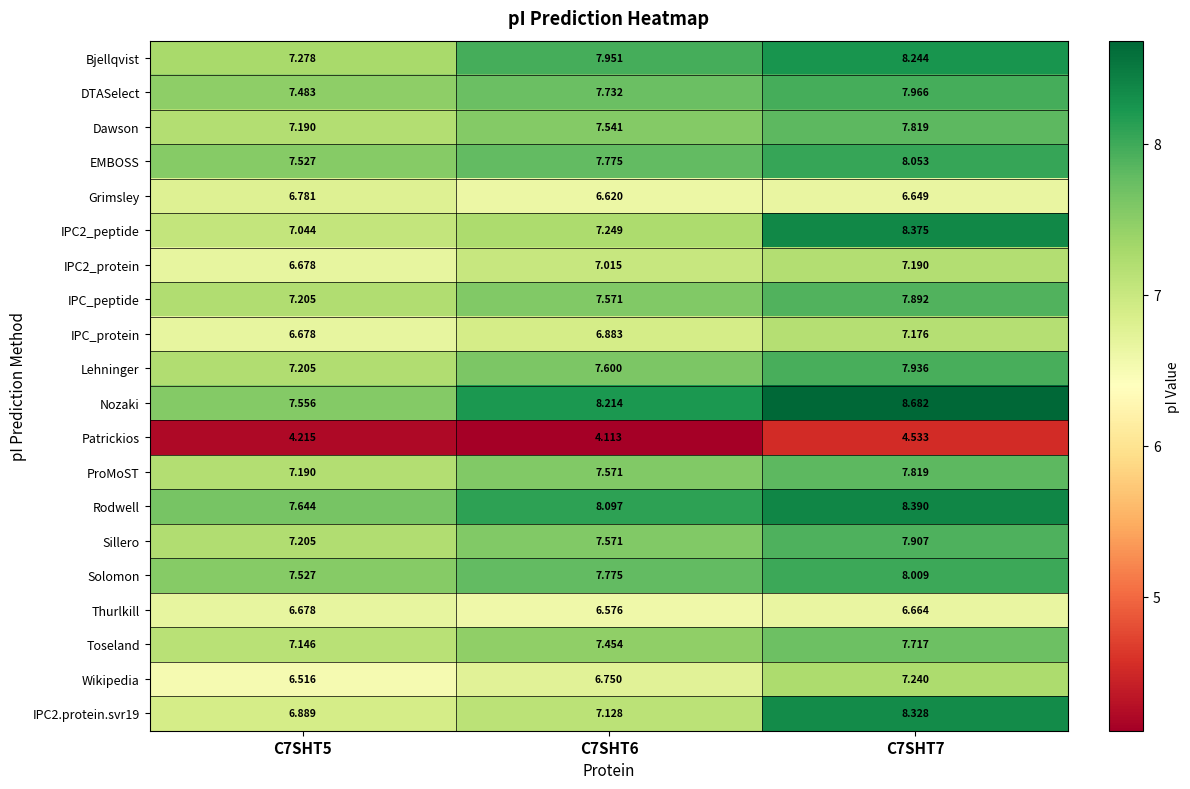

Is the value of EMBOSS at C7SHT7 greater than the value of Sillero at C7SHT6?

Yes